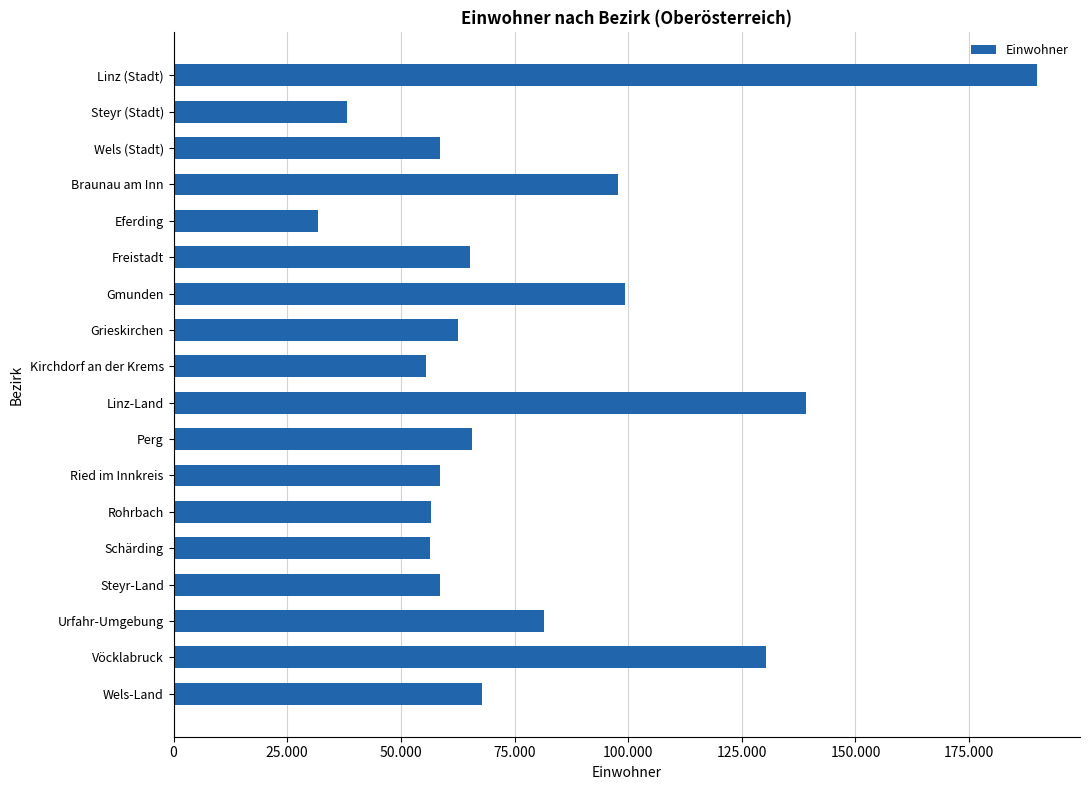

What is the maximum value shown in the chart?

189889